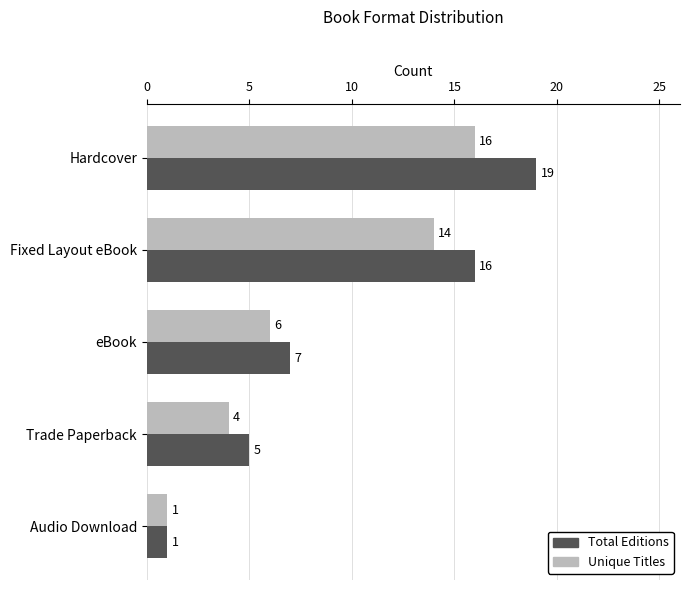

Which series has the widest spread of values?

Total Editions